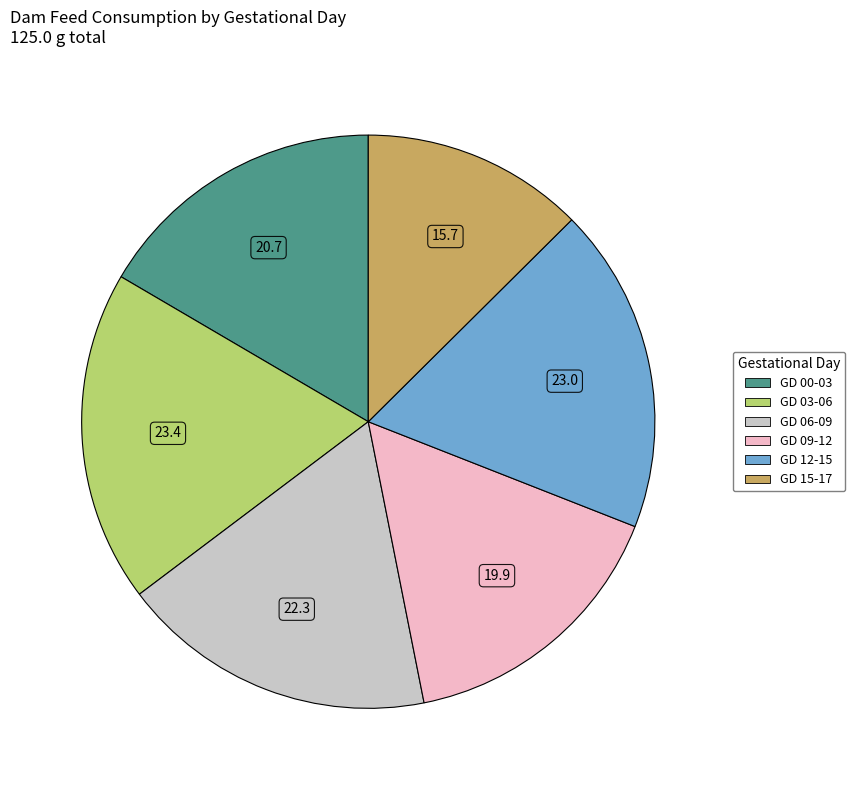

Is the sum of GD 12-15 and GD 09-12 greater than half?

No